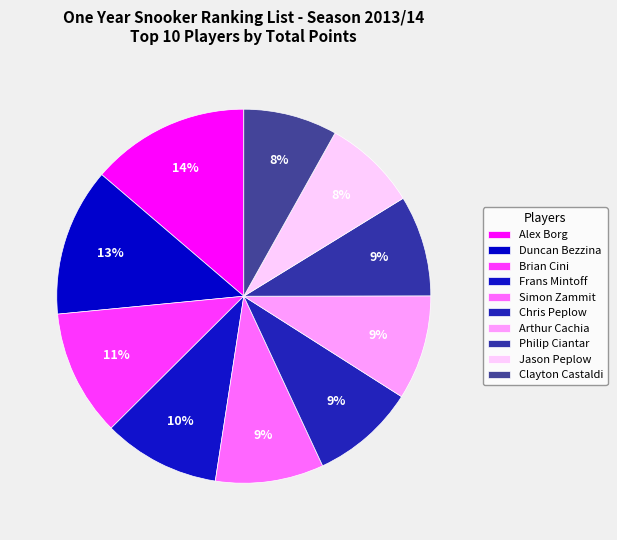

Is it true that Chris Peplow is 2% of the pie?

False